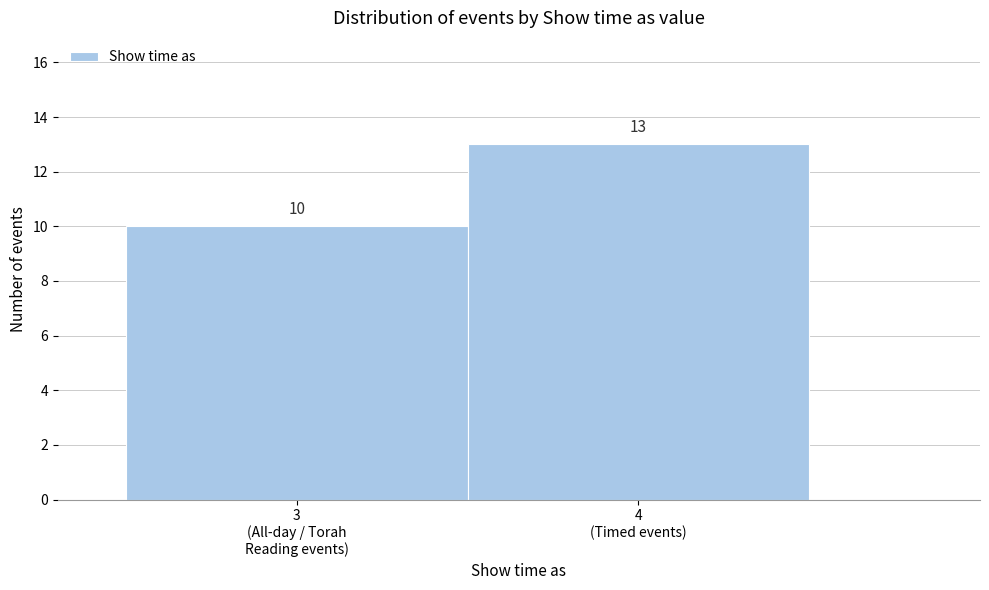

Reading left to right, list all the values displayed in this chart.

10	13